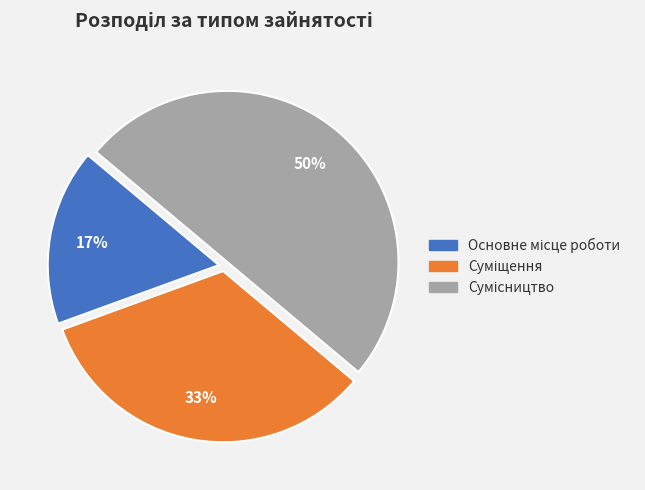

To the nearest percent, what is the average slice percentage?

33%